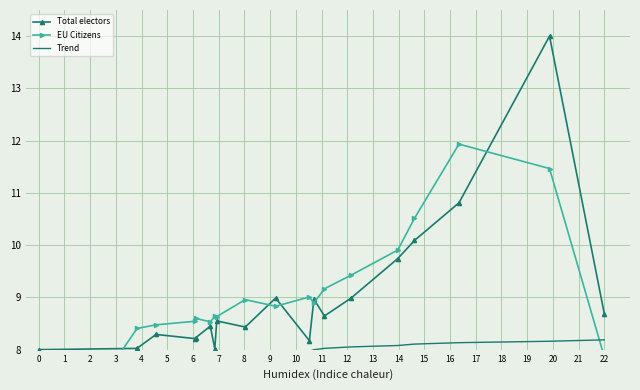

What is the minimum value for Total electors?

8.0